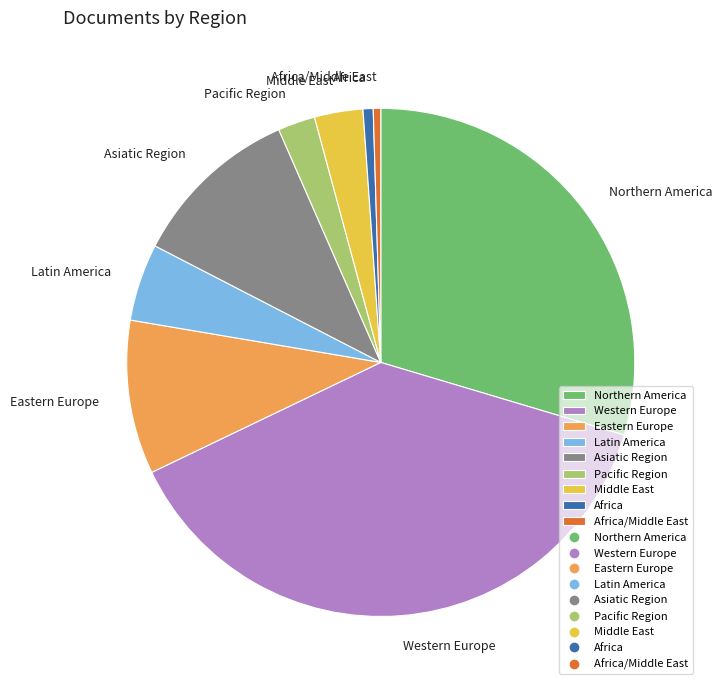

Approximately how many times larger is the value at Eastern Europe compared to Africa?

15.2